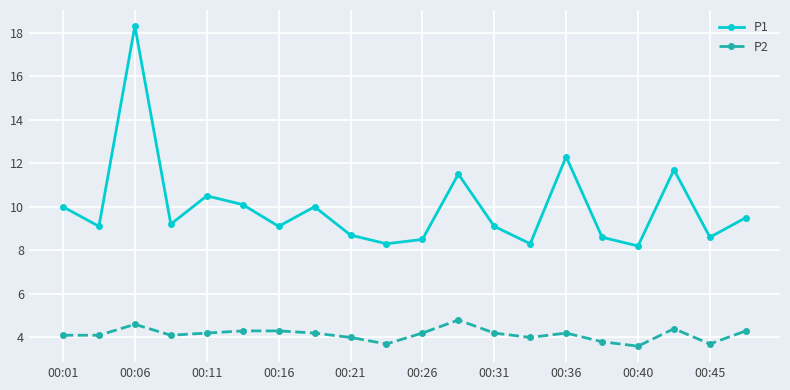

What is the value of the P1 point at the 17th from the left?

8.2